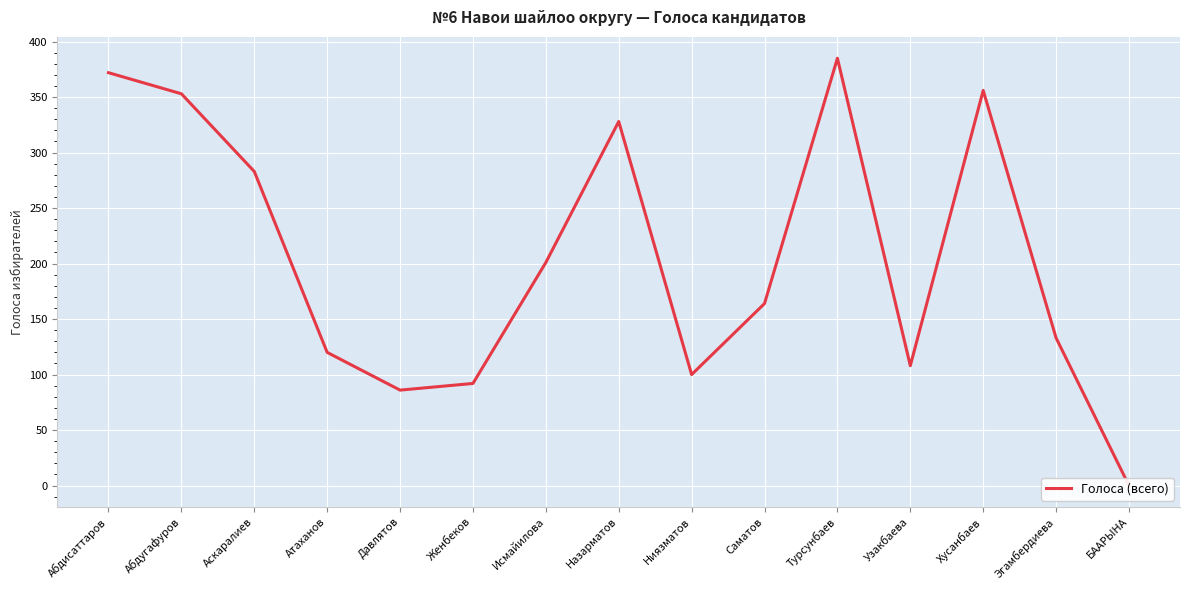

What is the label of the 15th point from the left?

БААРЫНА